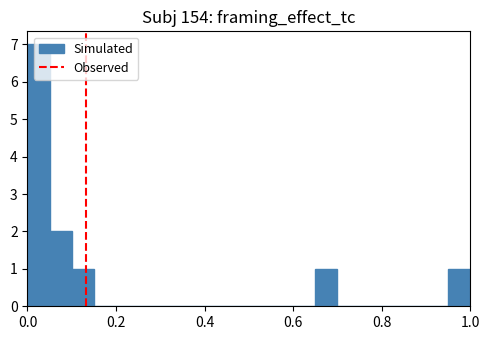

Around what value on the x-axis is the tallest bar? Give the approximate position of its centre, as read against the axis.

0.02